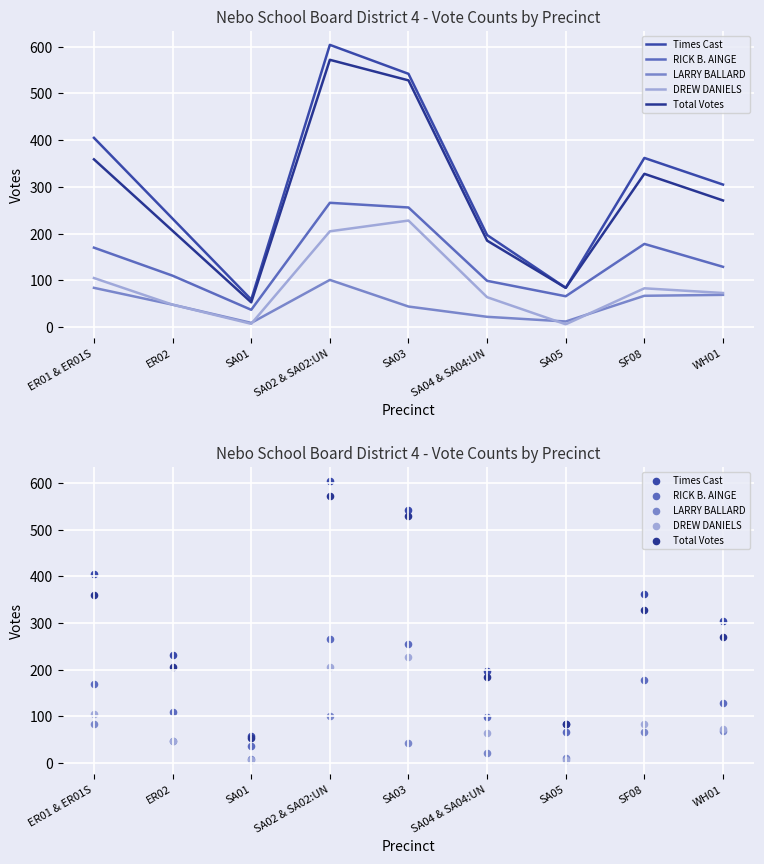

Which series has the largest Y range (max minus min)?

Times Cast